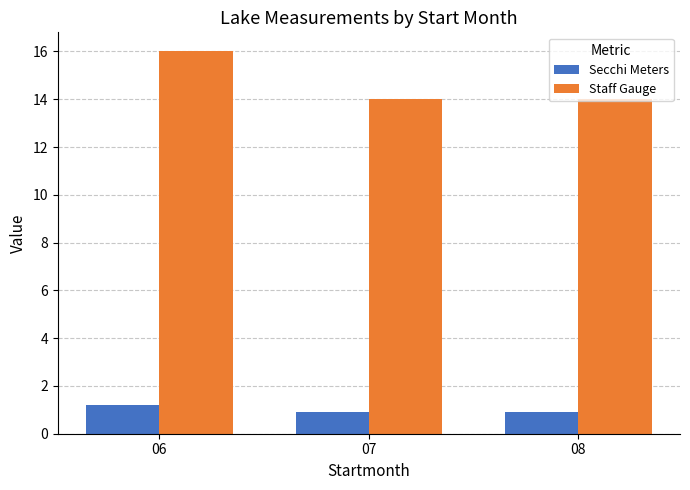

The Secchi Meters series shows 1.2 at 06. True or false?

True